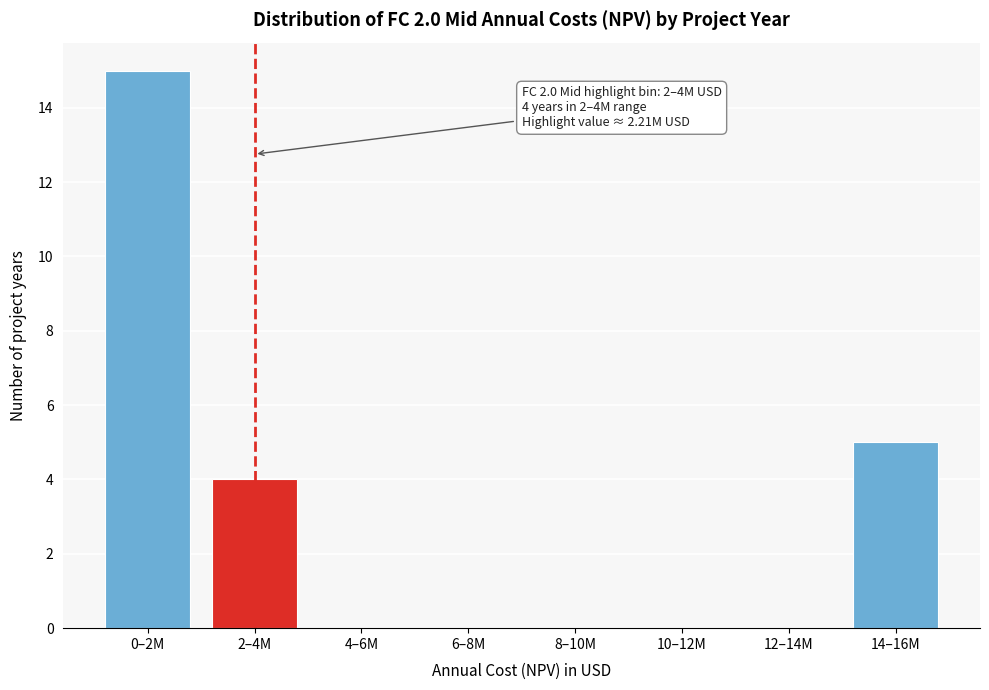

Reading right to left, extract all data points from this chart.

14–16M=5	12–14M=0	10–12M=0	8–10M=0	6–8M=0	4–6M=0	2–4M=4	0–2M=15